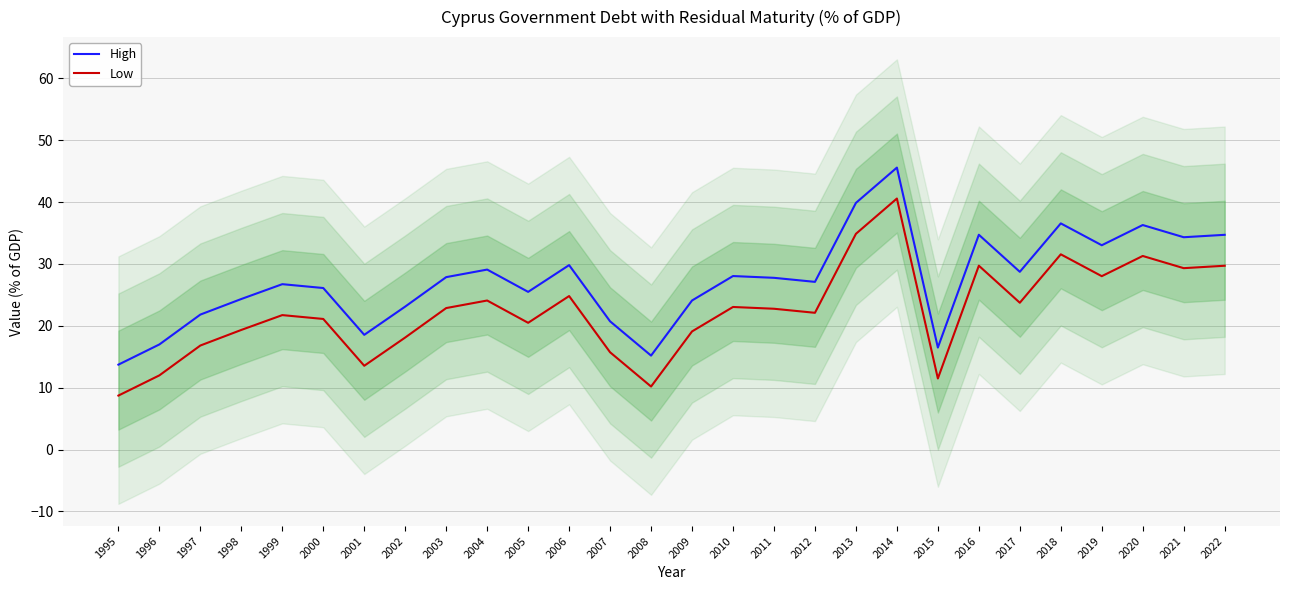

What is the spread (max minus min) of values at 2018?

5.0